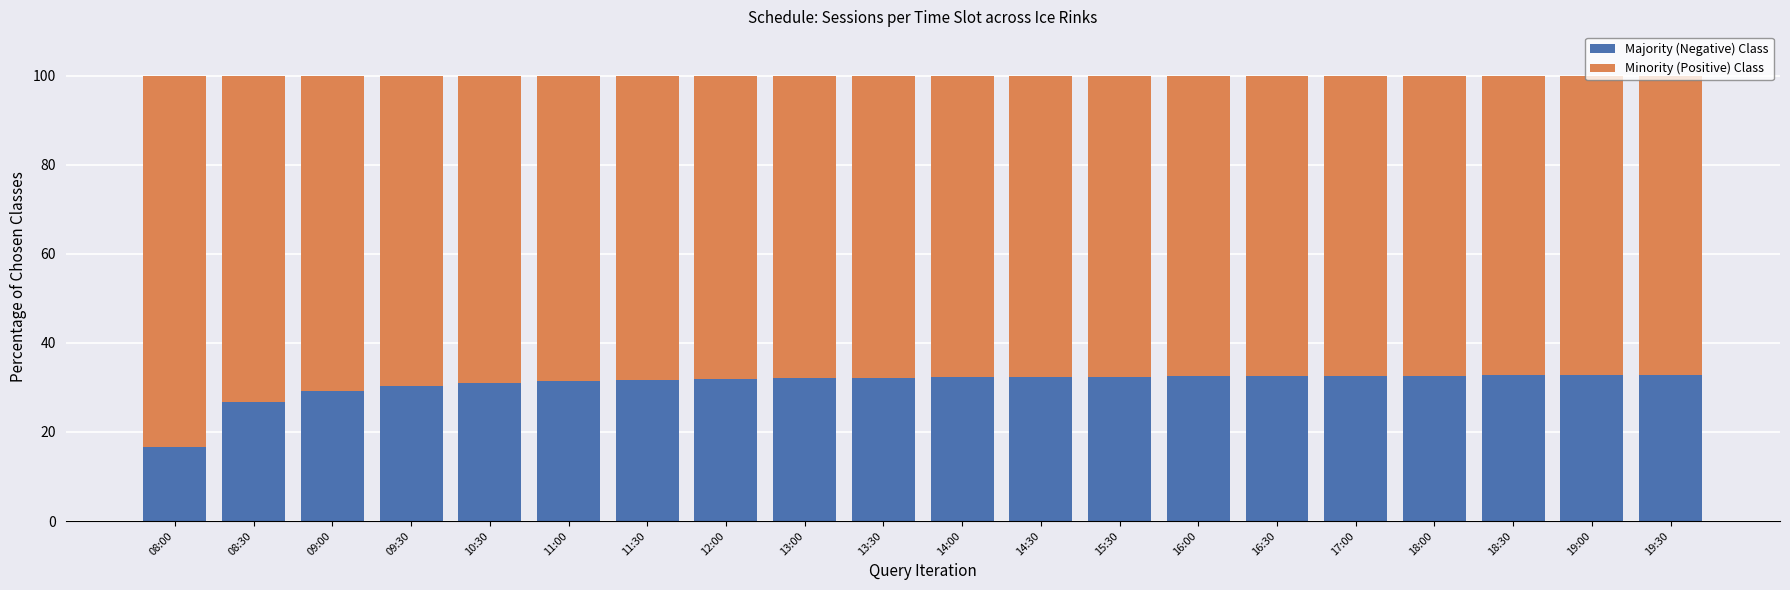

What value does the Majority (Negative) Class series have at 09:00?

29.2